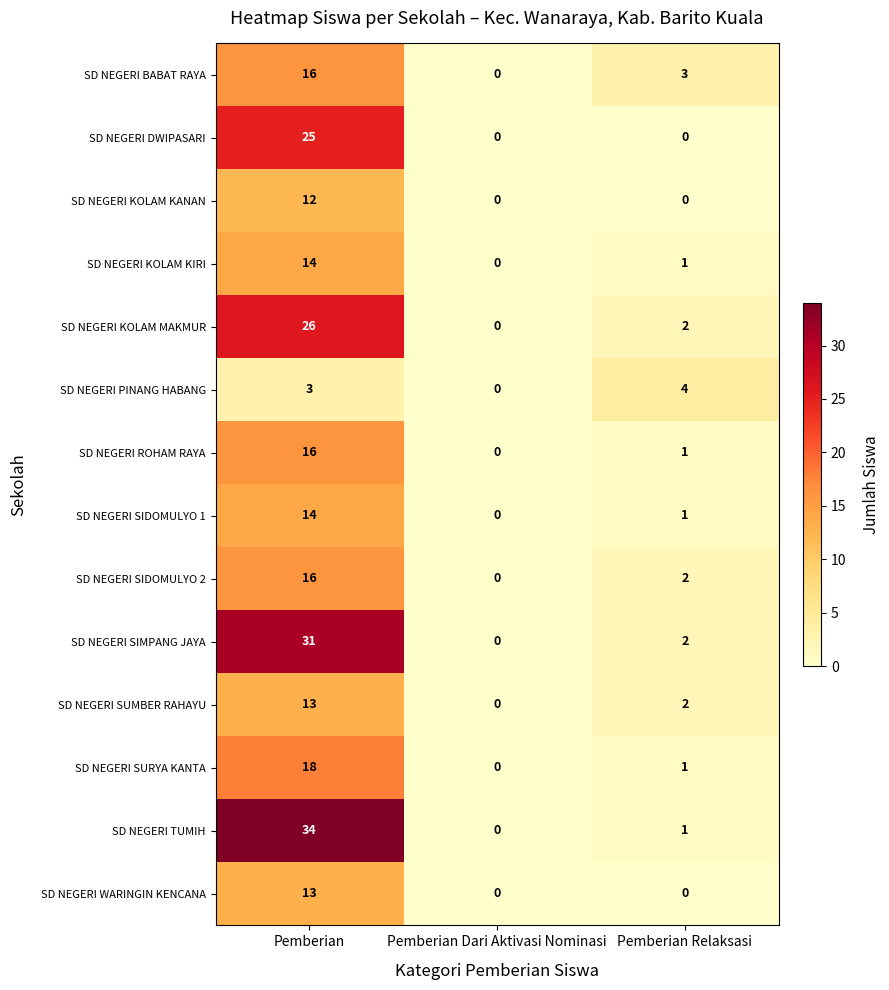

Where is SD NEGERI SIDOMULYO 2 nearest to the value 8?

Pemberian Relaksasi